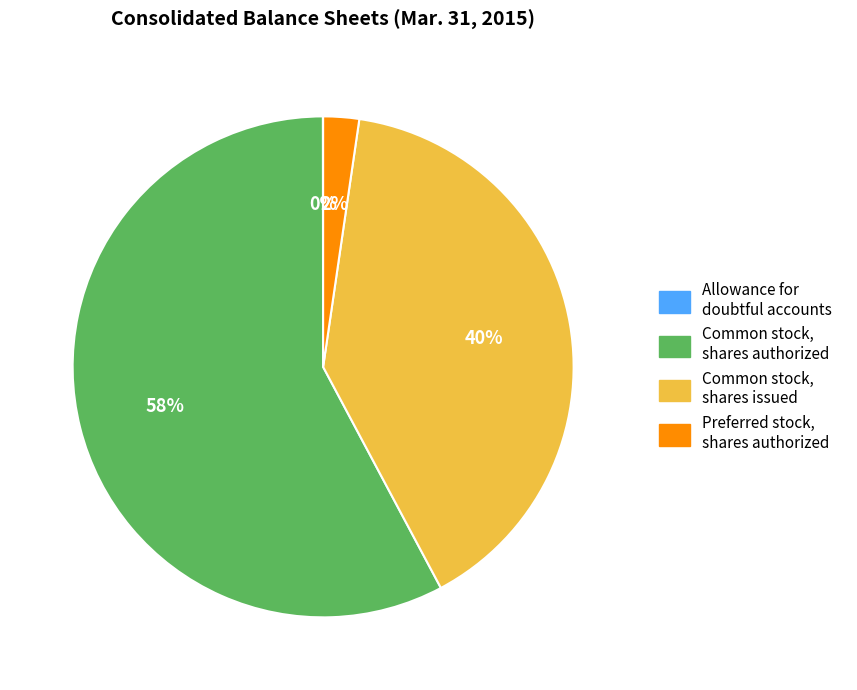

The Common stock, shares issued slice represents 40% of the pie. True or false?

True